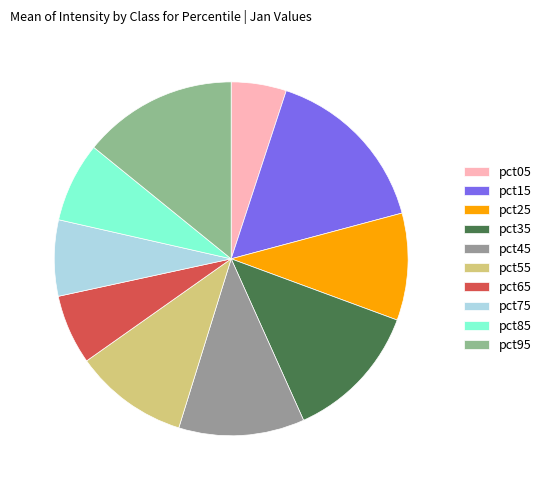

To the nearest percent, what is the average slice percentage?

10%